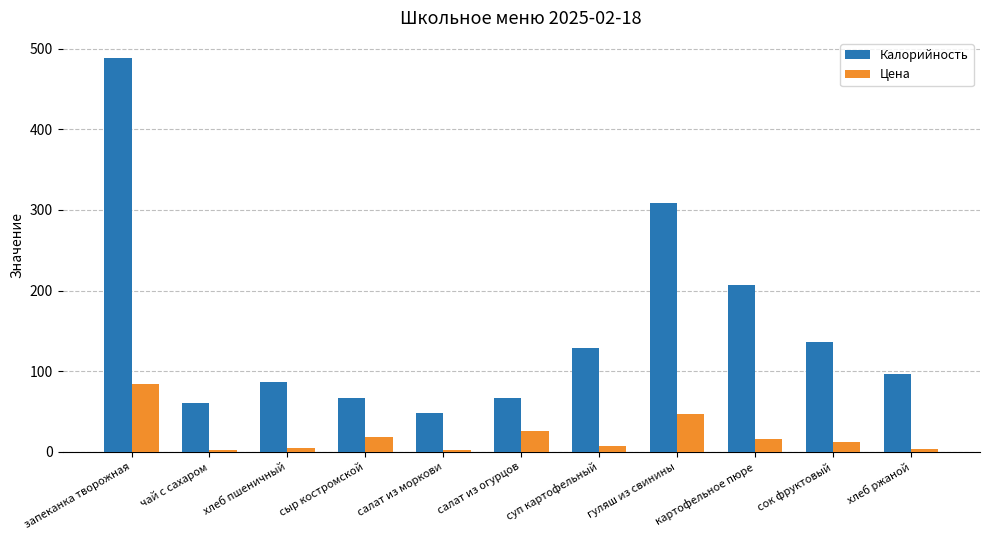

Read the Калорийность value at запеканка творожная.

489.0